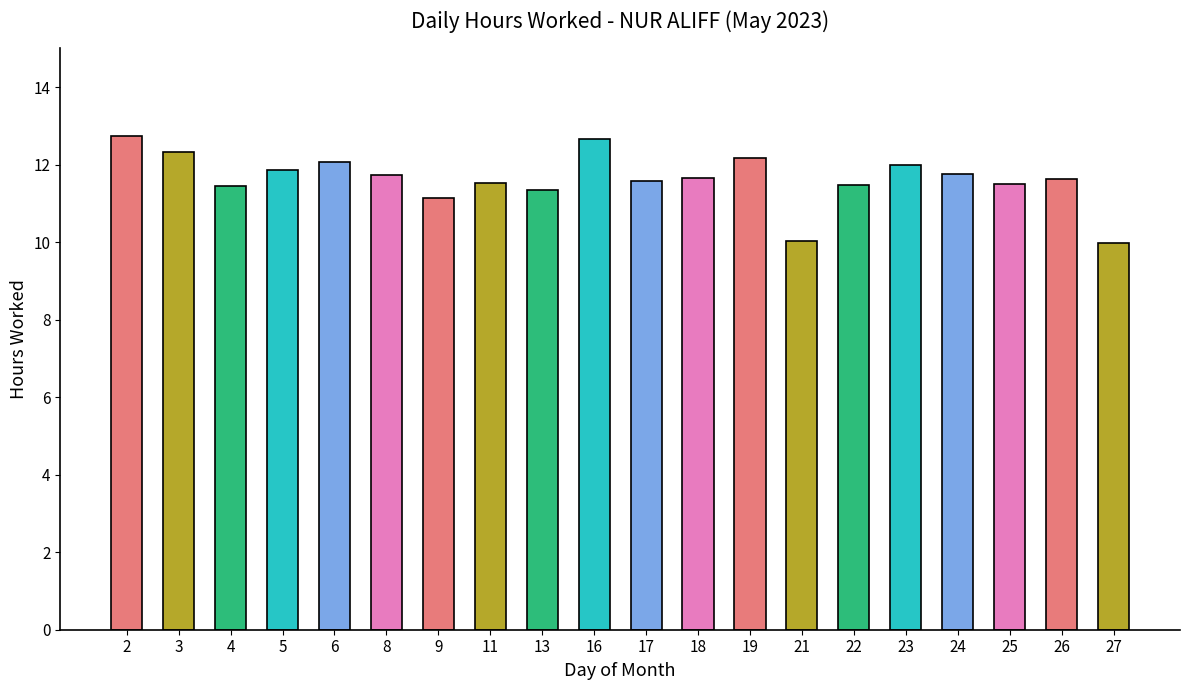

What is the sum of all values?

232.7